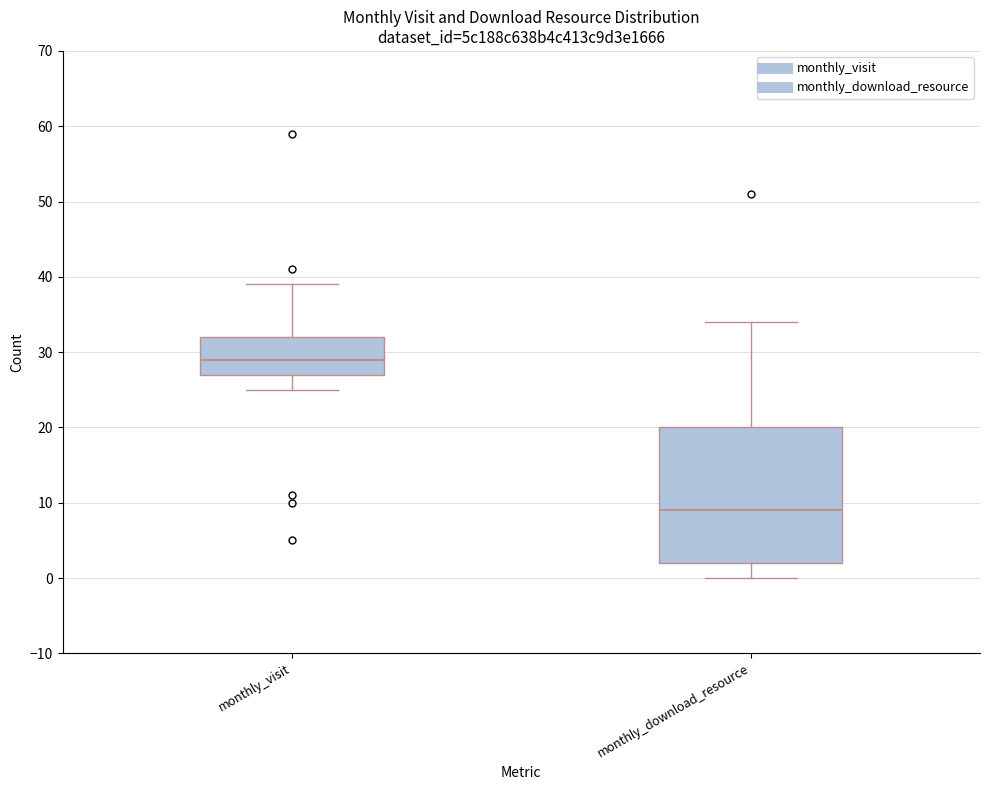

Comparing the boxes themselves (not the whiskers), which one is the tallest?

monthly_download_resource